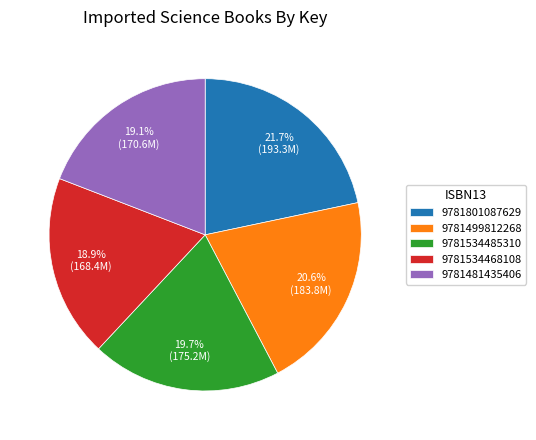

What is the total percentage of 9781801087629 and 9781481435406?

40.8%